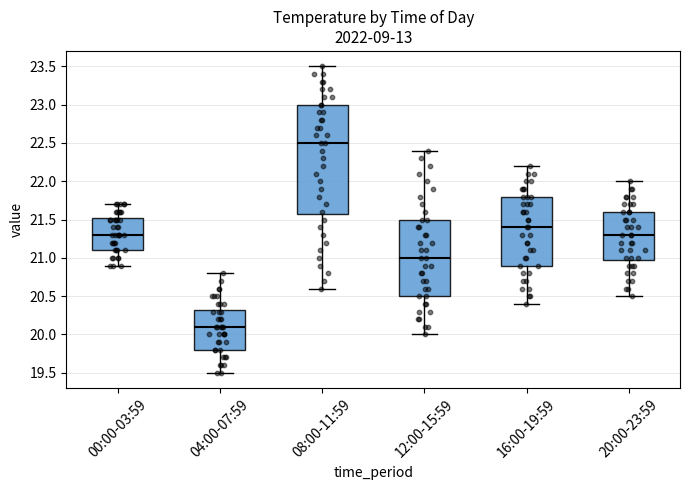

Reading left to right, transcribe this box plot: for each box, give where its median line is, the range the box spans, and where its two whiskers end, as read against the y-axis. The values are not printed on the chart, so give them approximately, as read against the axis.

00:00-03:59: median 21.30, box 21.10 to 21.55, whiskers 20.90 to 21.70
04:00-07:59: median 20.10, box 19.80 to 20.35, whiskers 19.50 to 20.80
08:00-11:59: median 22.50, box 21.60 to 23.00, whiskers 20.60 to 23.50
12:00-15:59: median 21.00, box 20.50 to 21.50, whiskers 20.00 to 22.40
16:00-19:59: median 21.40, box 20.90 to 21.80, whiskers 20.40 to 22.20
20:00-23:59: median 21.30, box 21.00 to 21.60, whiskers 20.50 to 22.00